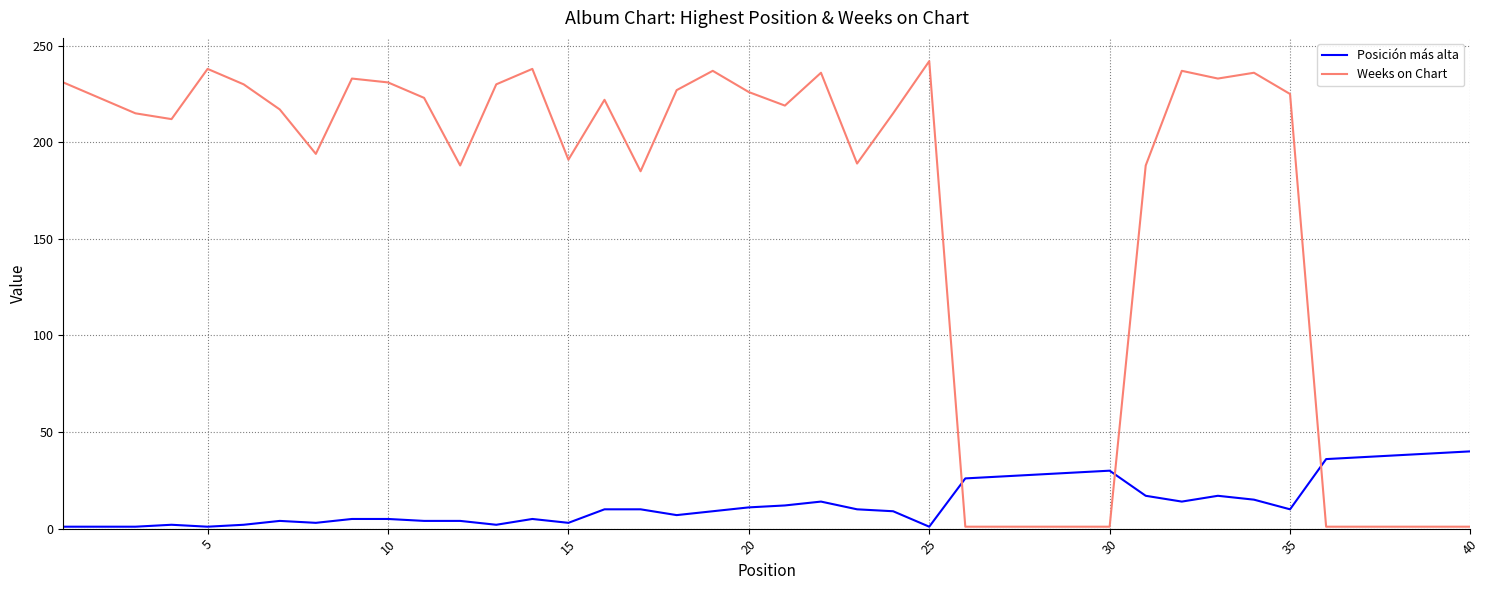

What is the difference between the maximum and minimum values in the Weeks on Chart series?

241